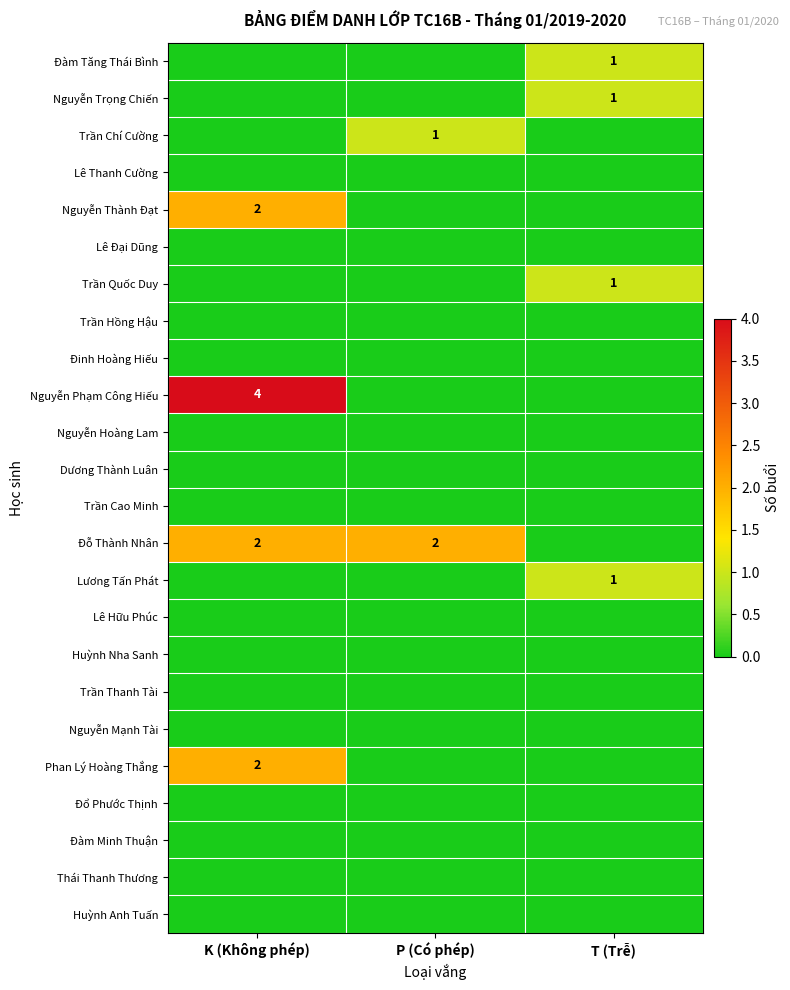

True or false: Nguyễn Thành Đạt has a value of 3 at K (Không phép).

False